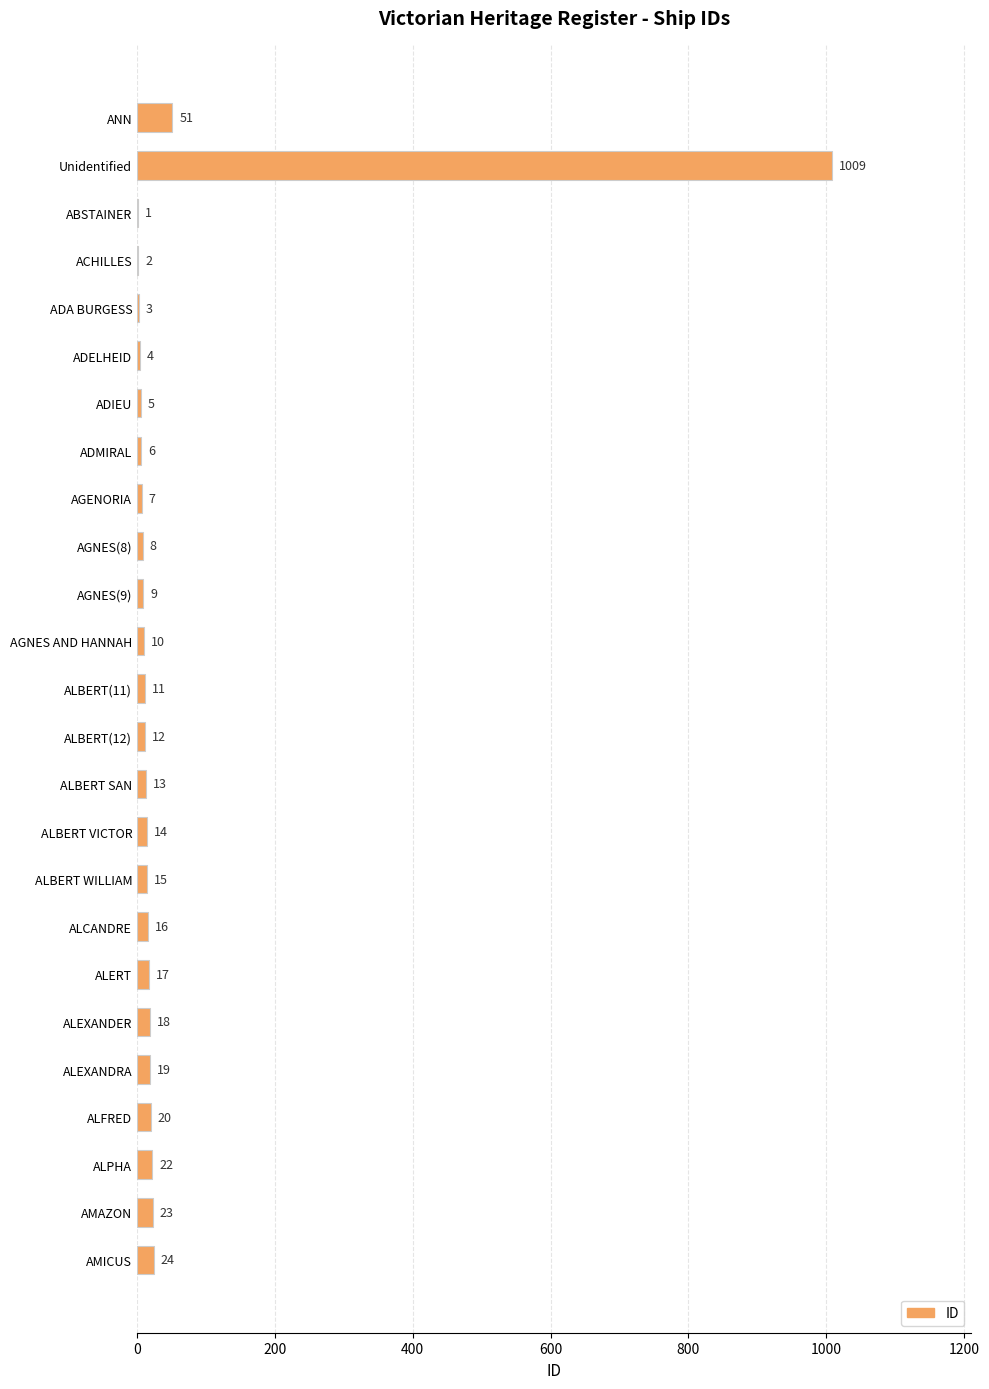

What is the maximum value shown in the chart?

1009